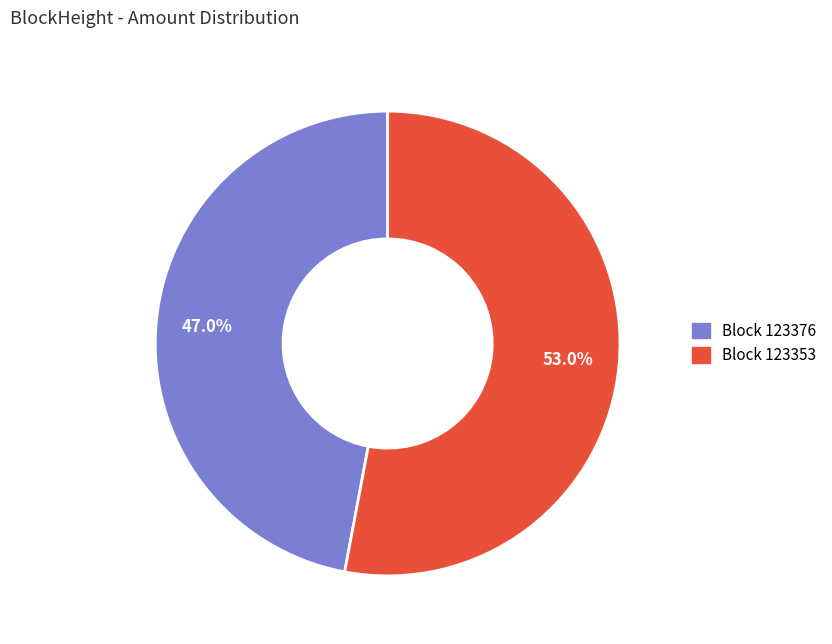

Does any single category account for the majority?

Yes